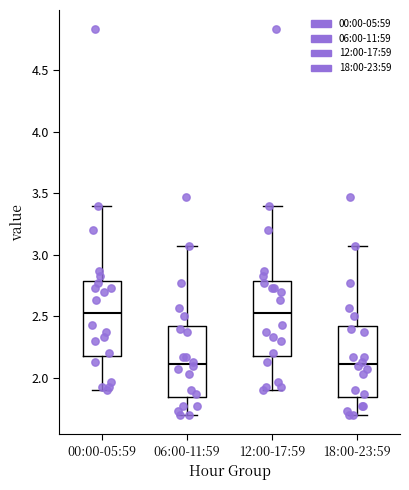

Reading left to right, read every box against the y-axis: the position of its median line, the range the box covers, and the ends of its whiskers. The values are not printed on the chart, so give them approximately, as read against the axis.

00:00-05:59: median 2.55, box 2.20 to 2.80, whiskers 1.90 to 3.40
06:00-11:59: median 2.10, box 1.85 to 2.45, whiskers 1.70 to 3.05
12:00-17:59: median 2.55, box 2.20 to 2.80, whiskers 1.90 to 3.40
18:00-23:59: median 2.10, box 1.85 to 2.45, whiskers 1.70 to 3.05